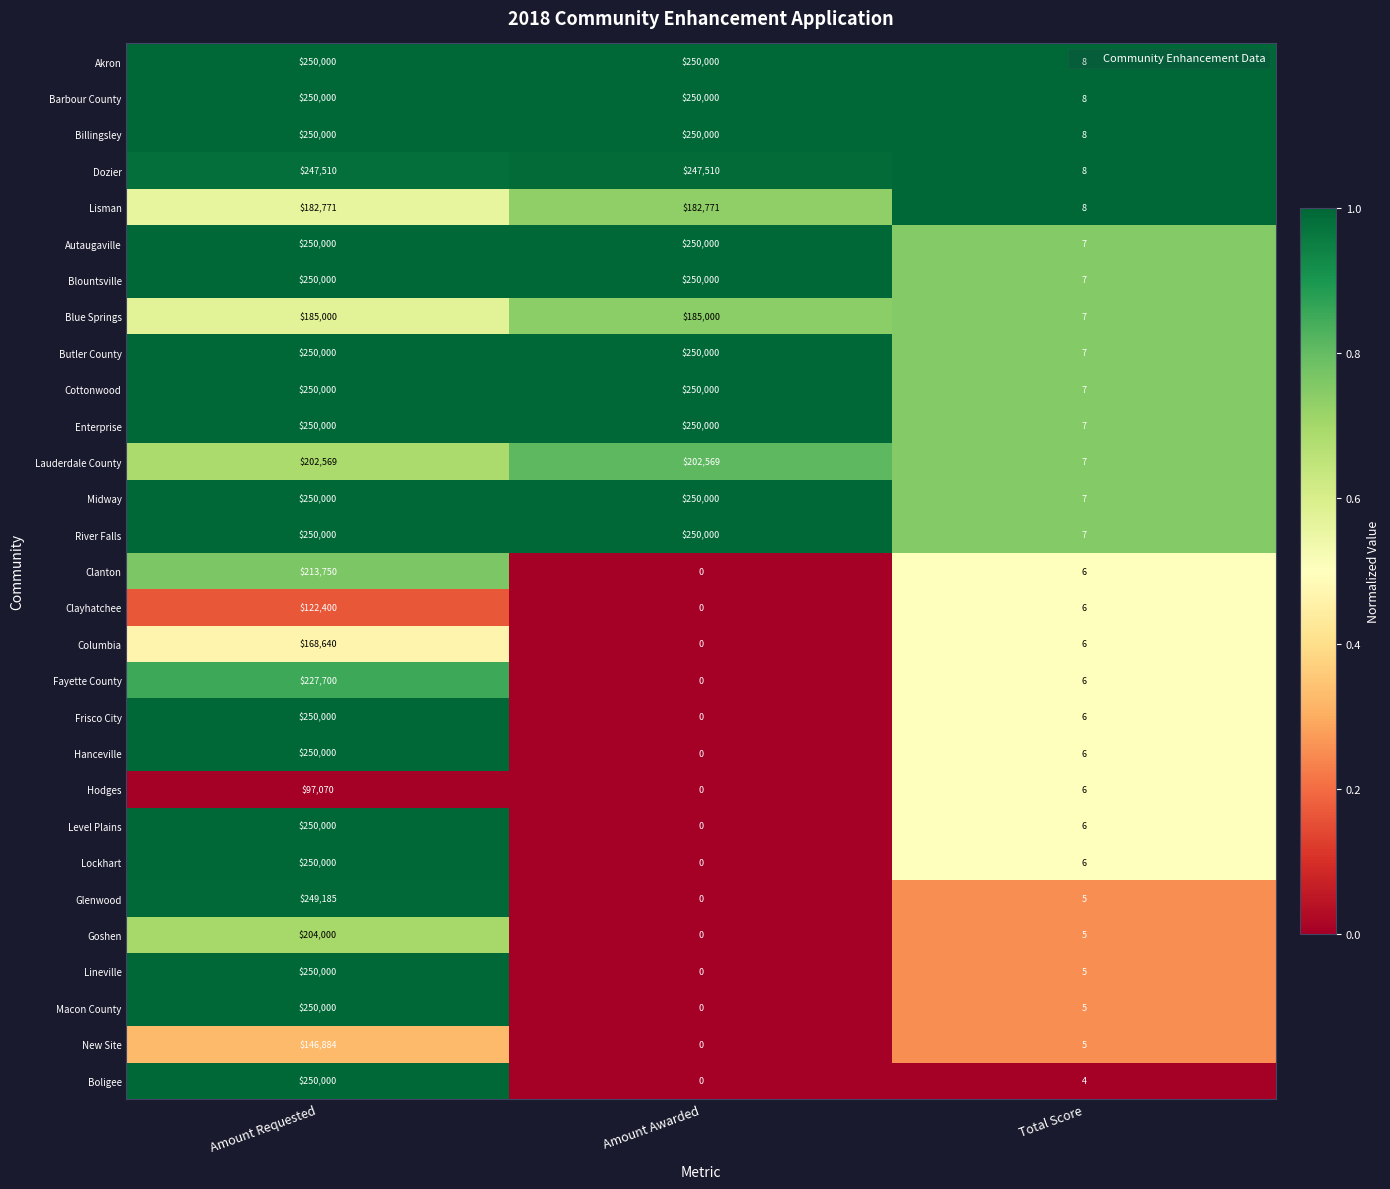

What is the spread (max minus min) of values at Amount Requested?

152930